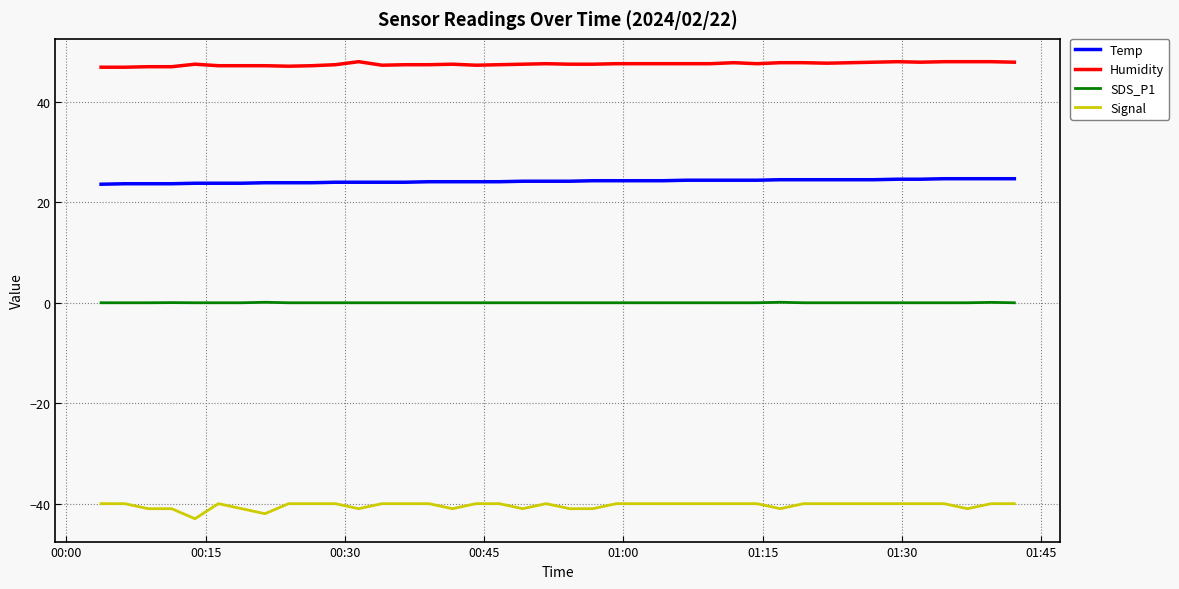

Rank the series by their maximum value, from highest to lowest.

Humidity, Temp, SDS_P1, Signal